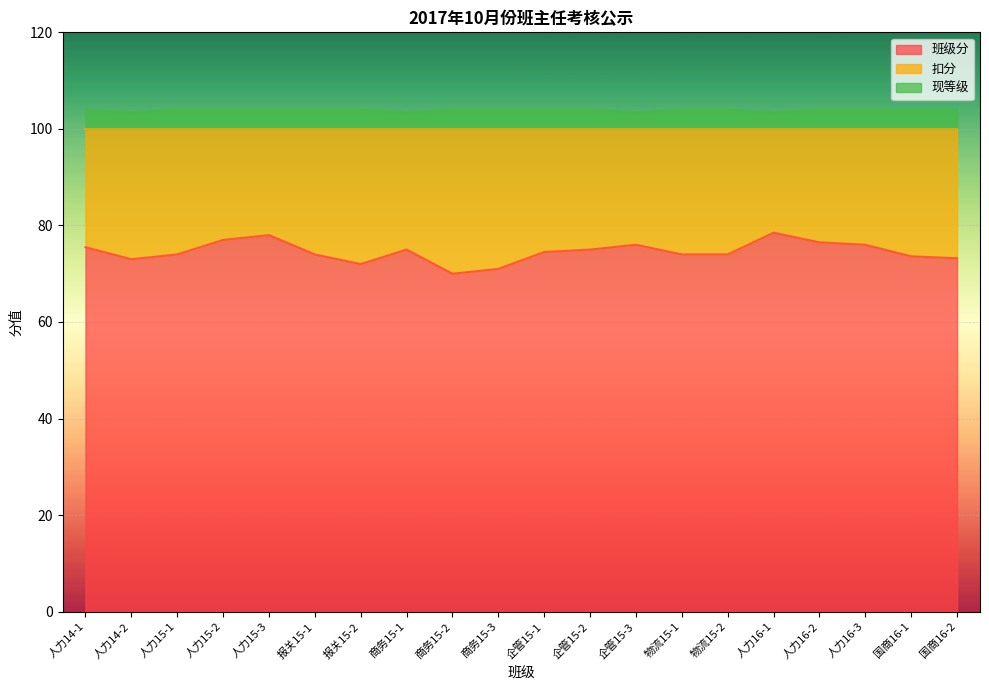

How many lines are shown in the chart?

2